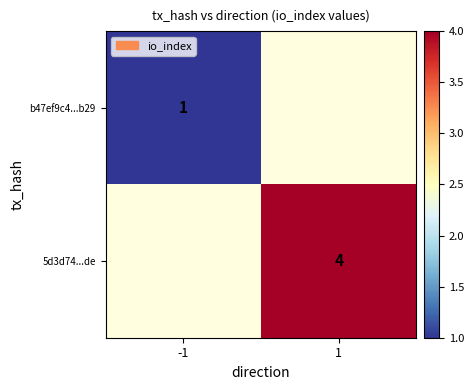

Is it true that 5d3d74...de equals 4 at 1?

True